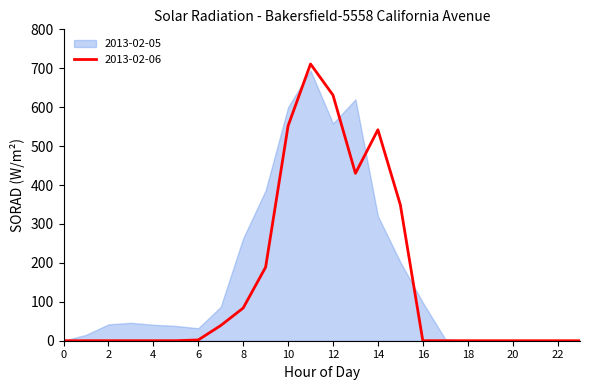

List the labels in order of value, smallest first.

0, 1, 2, 3, 4, 5, 16, 17, 18, 19, 20, 21, 22, 23, 6, 7, 8, 9, 15, 13, 14, 10, 12, 11